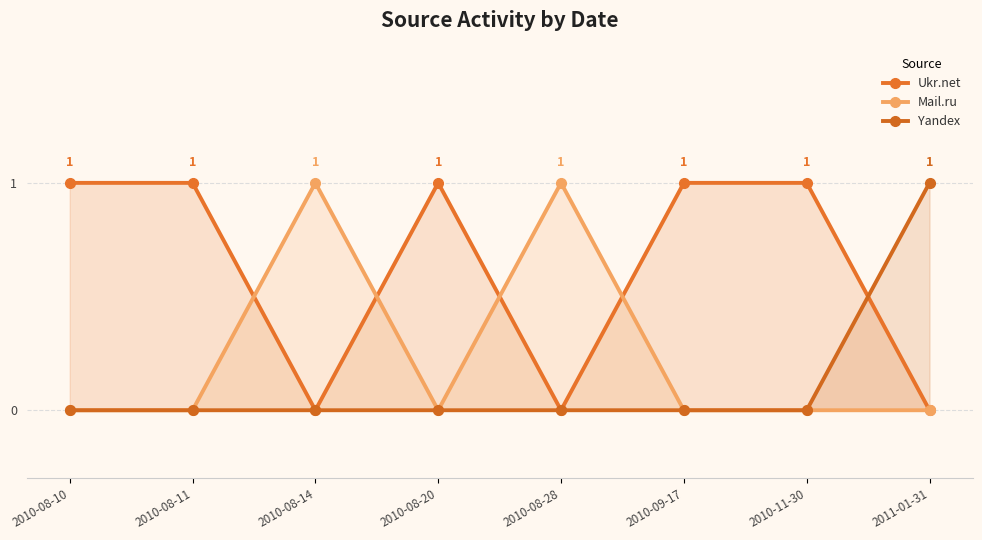

Reading left to right, list all the values displayed in this chart.

Ukr.net: 2010-08-10=1	2010-08-11=1	2010-08-14=0	2010-08-20=1	2010-08-28=0	2010-09-17=1	2010-11-30=1	2011-01-31=0
Mail.ru: 2010-08-10=0	2010-08-11=0	2010-08-14=1	2010-08-20=0	2010-08-28=1	2010-09-17=0	2010-11-30=0	2011-01-31=0
Yandex: 2010-08-10=0	2010-08-11=0	2010-08-14=0	2010-08-20=0	2010-08-28=0	2010-09-17=0	2010-11-30=0	2011-01-31=1